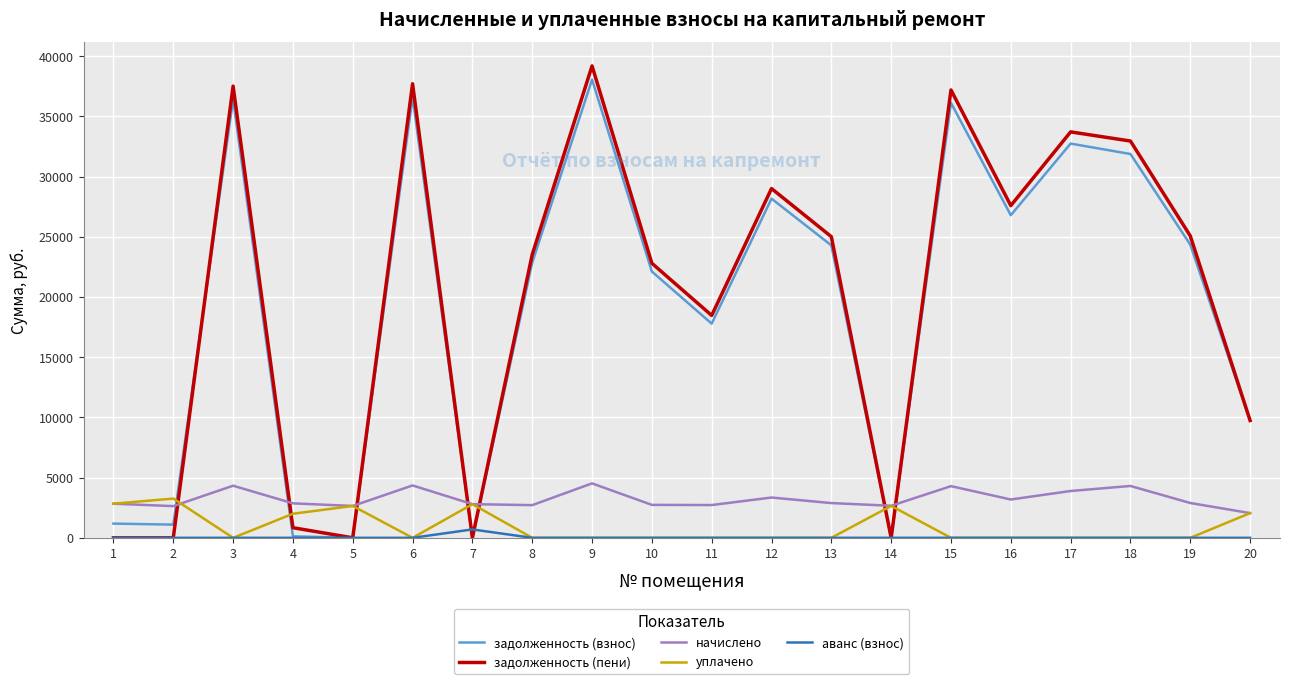

Where is задолженность (взнос) nearest to the value 19035?

11